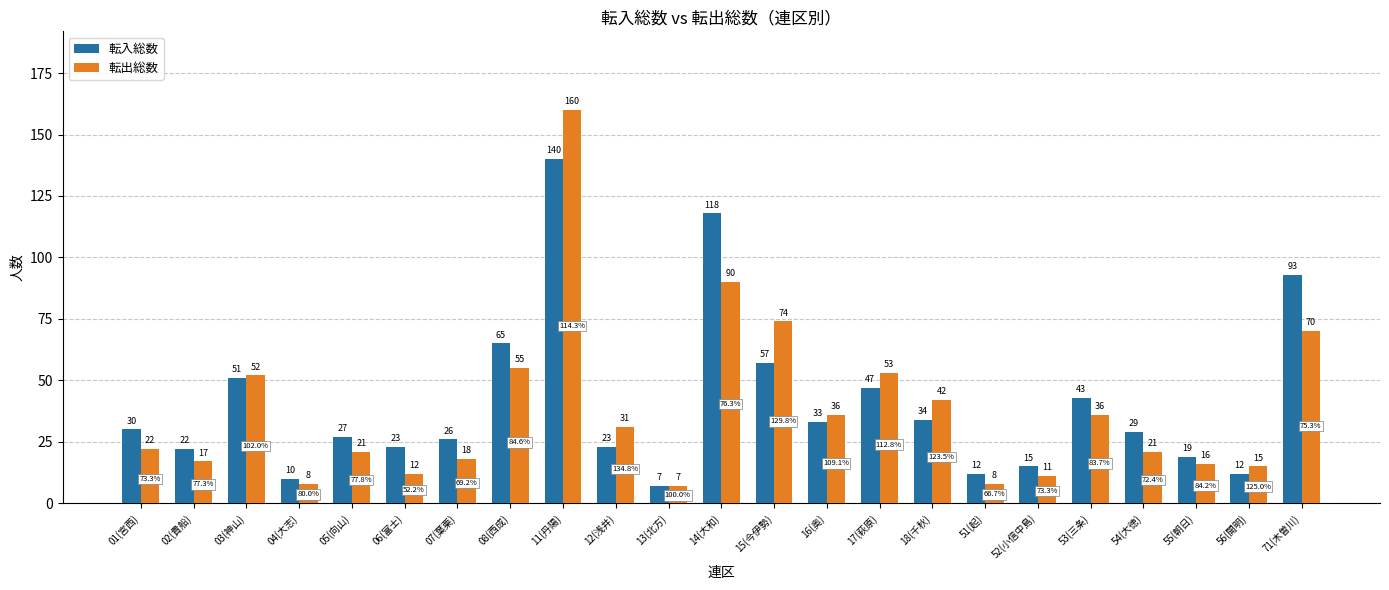

Reading left to right, transcribe all the data shown in this chart.

転入総数: 01(宮西)=30	02(貴船)=22	03(神山)=51	04(大志)=10	05(向山)=27	06(富士)=23	07(葉栗)=26	08(西成)=65	11(丹陽)=140	12(浅井)=23	13(北方)=7	14(大和)=118	15(今伊勢)=57	16(奥)=33	17(萩原)=47	18(千秋)=34	51(起)=12	52(小信中島)=15	53(三条)=43	54(大徳)=29	55(朝日)=19	56(開明)=12	71(木曽川)=93
転出総数: 01(宮西)=22	02(貴船)=17	03(神山)=52	04(大志)=8	05(向山)=21	06(富士)=12	07(葉栗)=18	08(西成)=55	11(丹陽)=160	12(浅井)=31	13(北方)=7	14(大和)=90	15(今伊勢)=74	16(奥)=36	17(萩原)=53	18(千秋)=42	51(起)=8	52(小信中島)=11	53(三条)=36	54(大徳)=21	55(朝日)=16	56(開明)=15	71(木曽川)=70